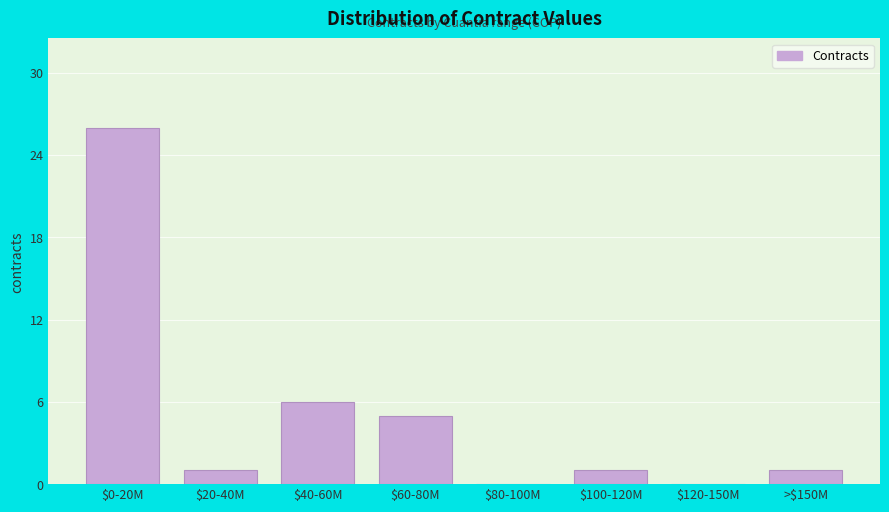

What is the sum of all values?

40